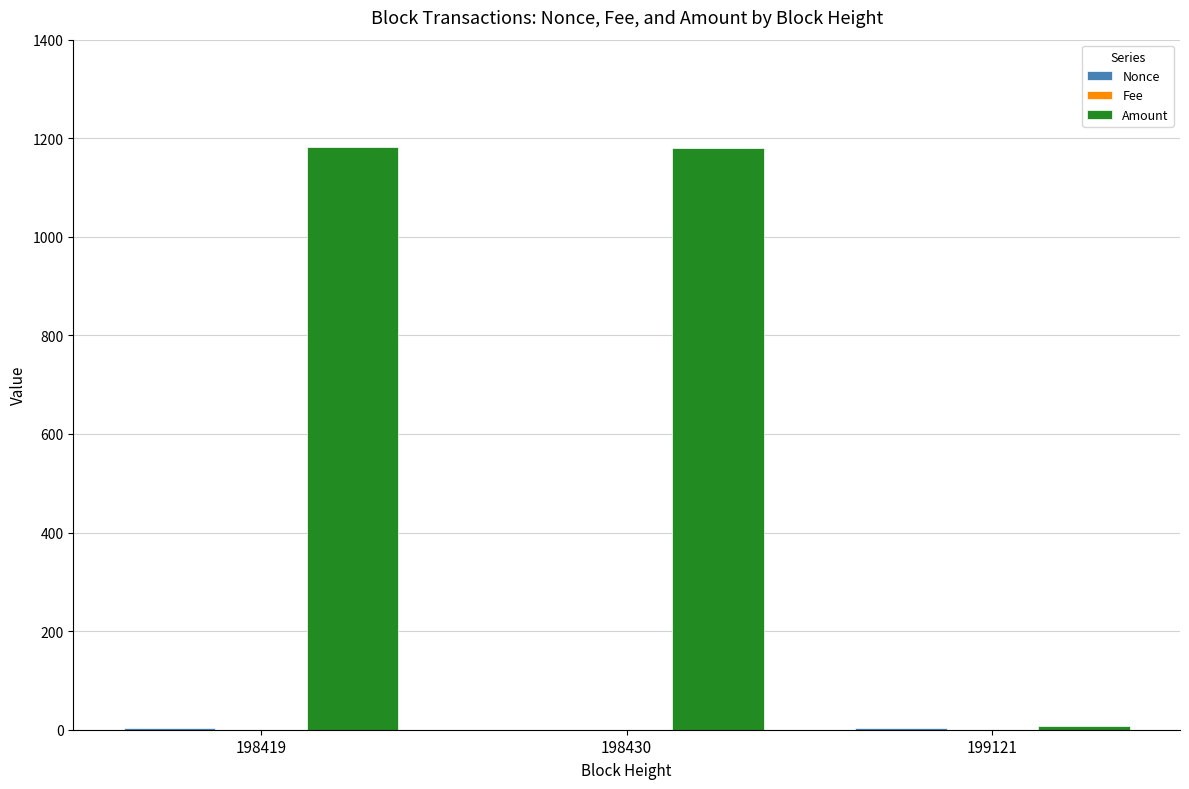

The Amount series shows 1181.8 at 198419. True or false?

True